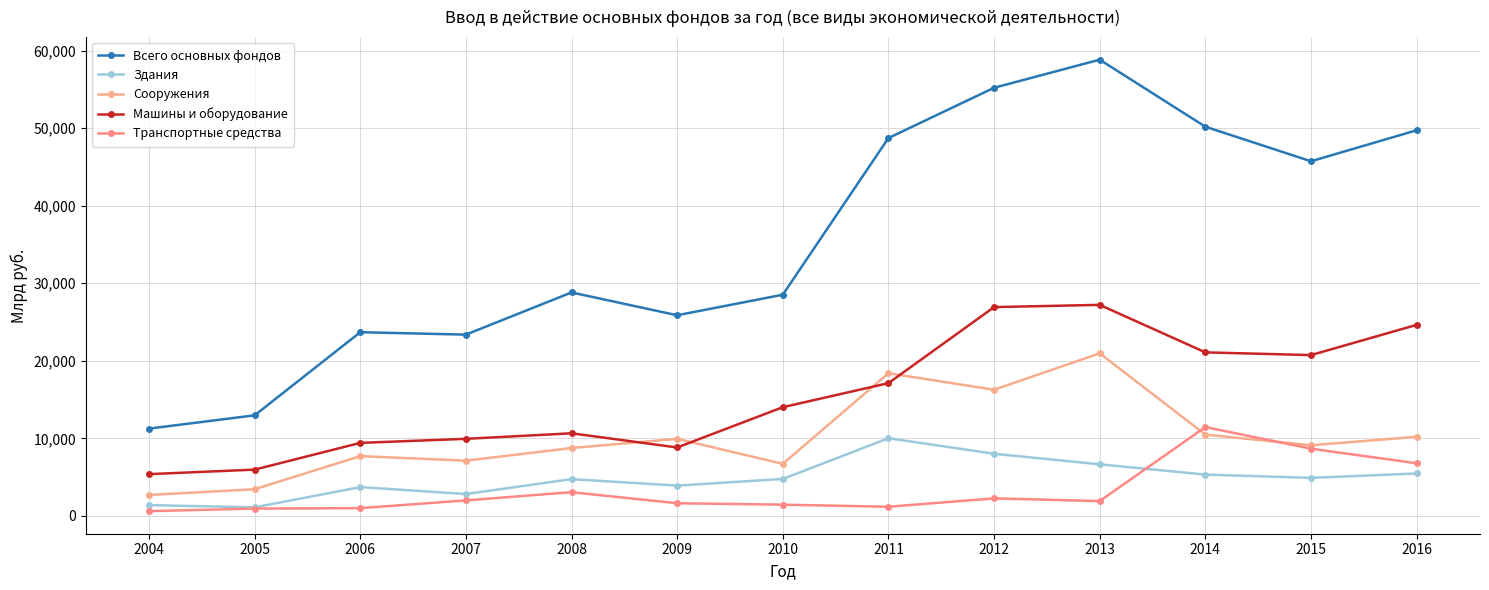

What is the maximum value shown in the chart?

58824.2